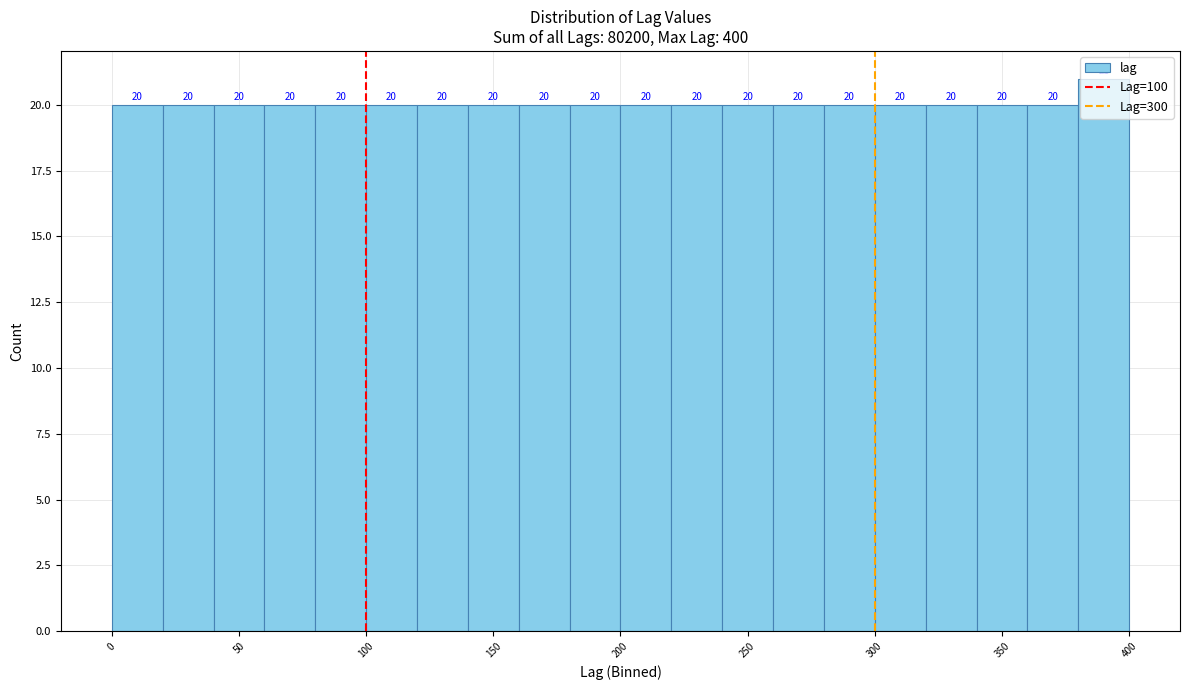

Reading left to right, transcribe this chart: for each bar, give the range it covers on the x-axis and its height.

0 to 20: 20
20 to 40: 20
40 to 60: 20
60 to 80: 20
80 to 100: 20
100 to 120: 20
120 to 140: 20
140 to 160: 20
160 to 180: 20
180 to 200: 20
200 to 220: 20
220 to 240: 20
240 to 260: 20
260 to 280: 20
280 to 300: 20
300 to 320: 20
320 to 340: 20
340 to 360: 20
360 to 380: 20
380 to 400: 21